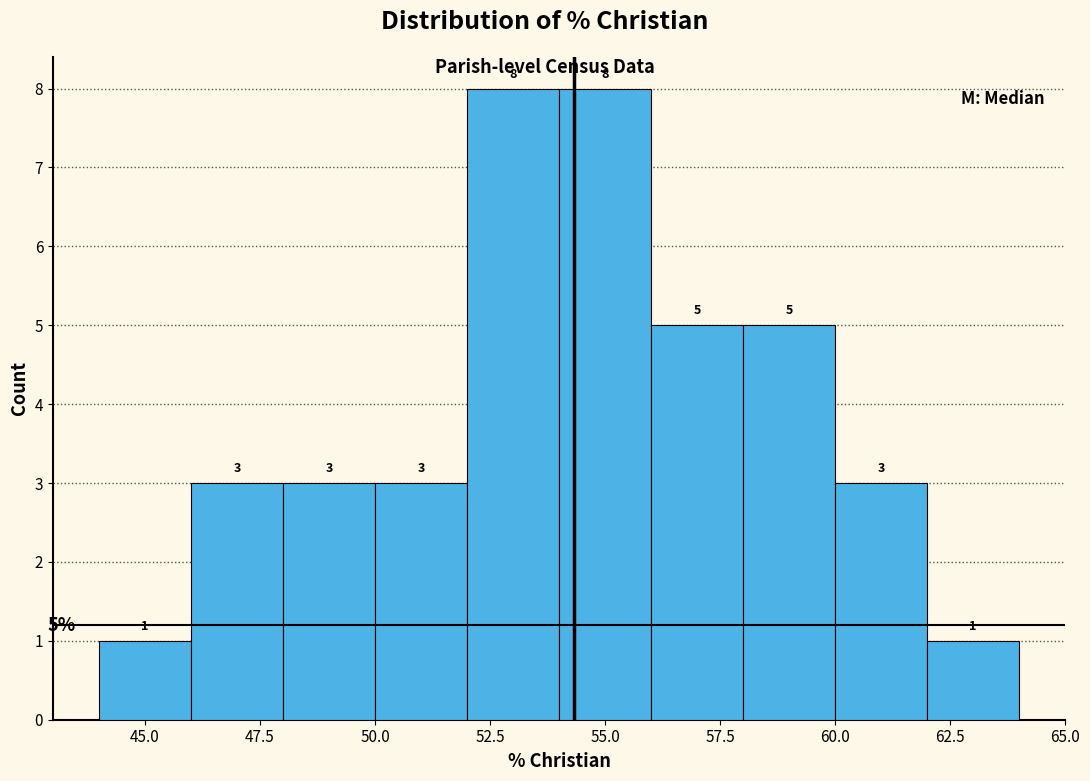

Reading left to right, transcribe this chart: for each bar, give the range it covers on the x-axis and its height.

44 to 46: 1
46 to 48: 3
48 to 50: 3
50 to 52: 3
52 to 54: 8
54 to 56: 8
56 to 58: 5
58 to 60: 5
60 to 62: 3
62 to 64: 1